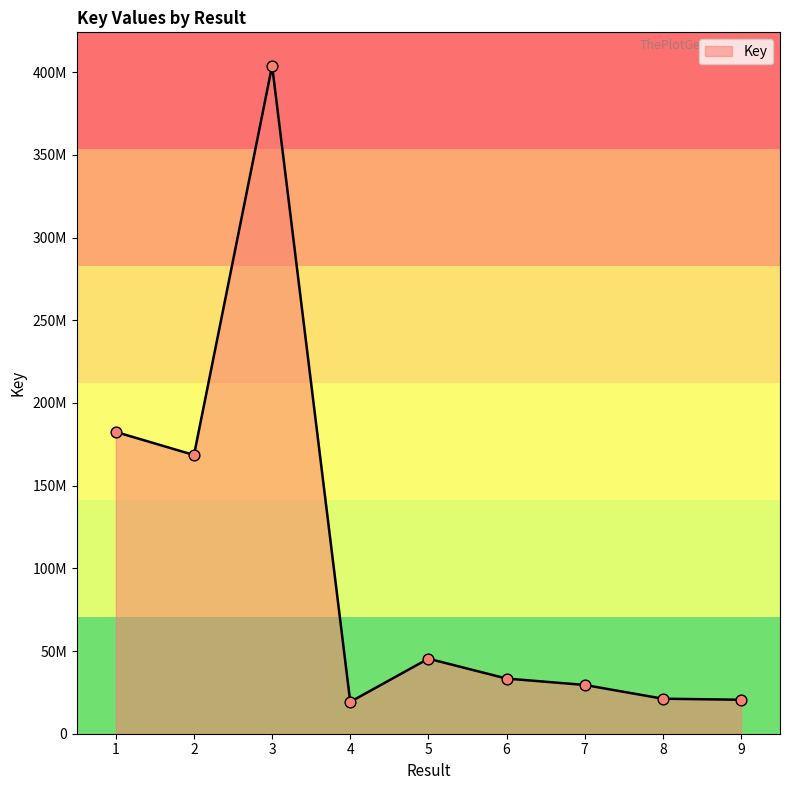

What is the change in value from 6 to 8?

-12181968